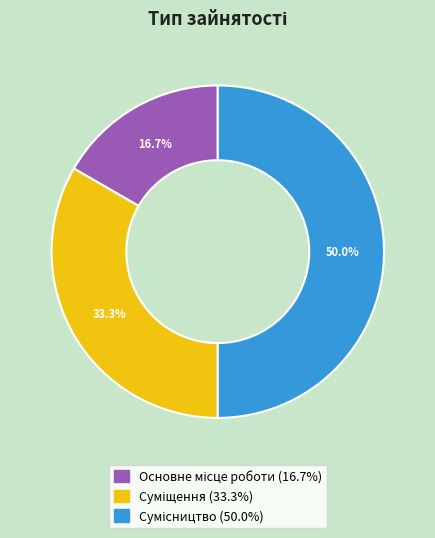

What percentage is the Основне місце роботи slice, to the nearest percent?

17%